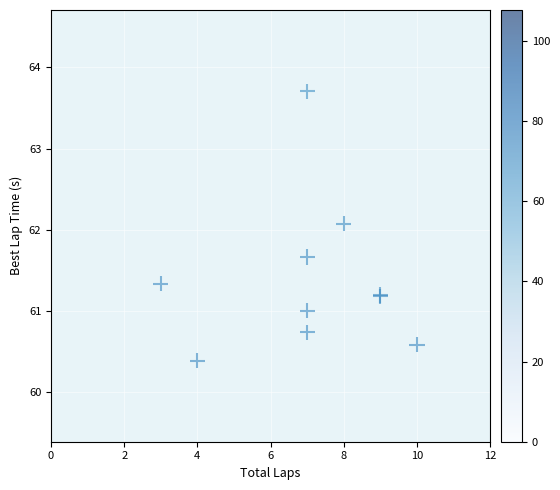

What Y value in the scatter plot is closest to 62?

62.1